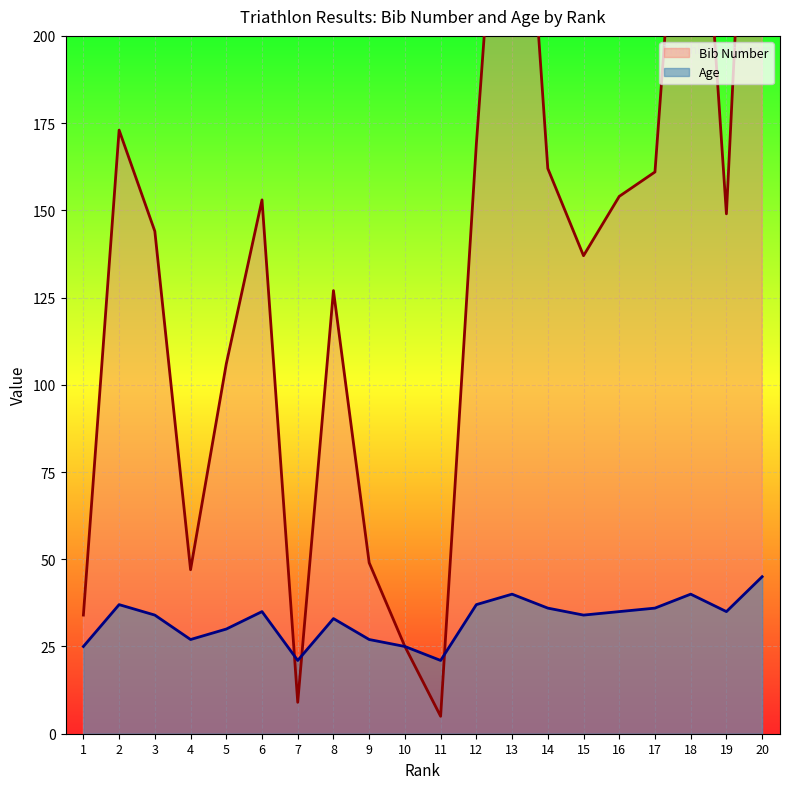

At which label does Age reach its peak?

20